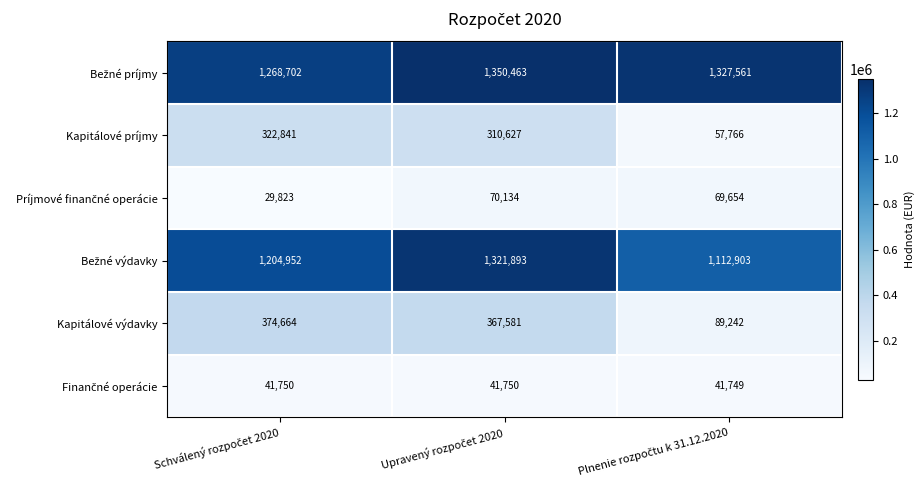

How many distinct data groups are displayed?

6